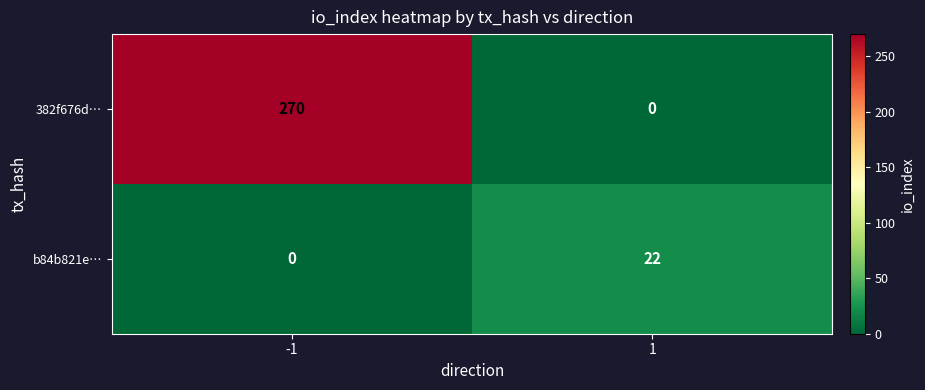

Reading right to left, extract all data points from this chart.

382f676d…: 0	270
b84b821e…: 22	0